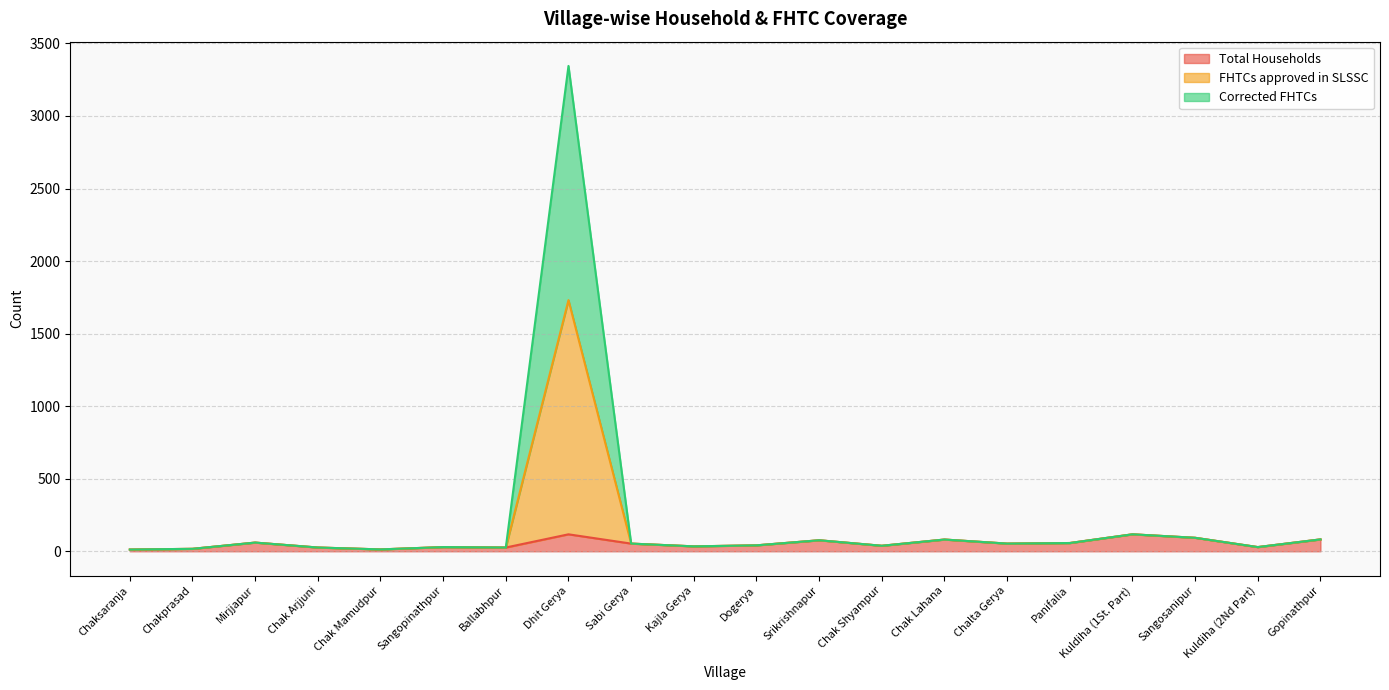

How many lines are shown in the chart?

3